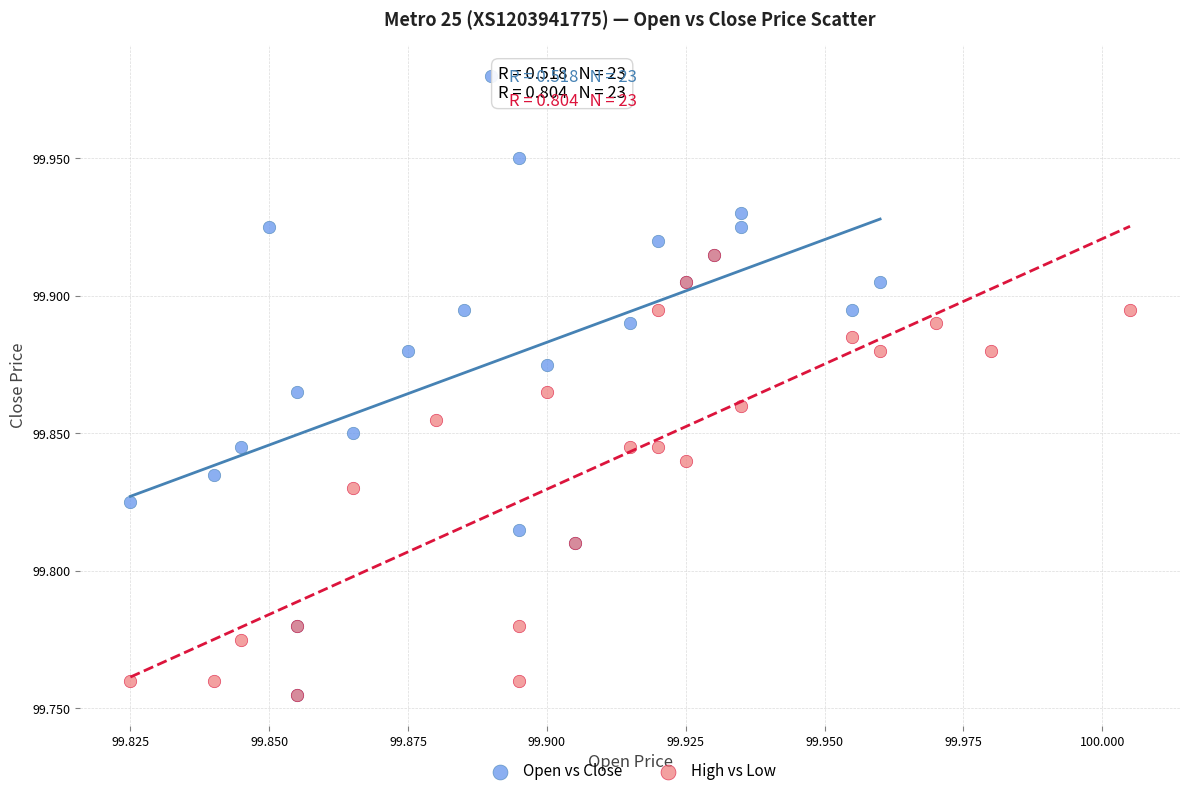

What are all the series names shown in the legend?

Open vs Close, High vs Low